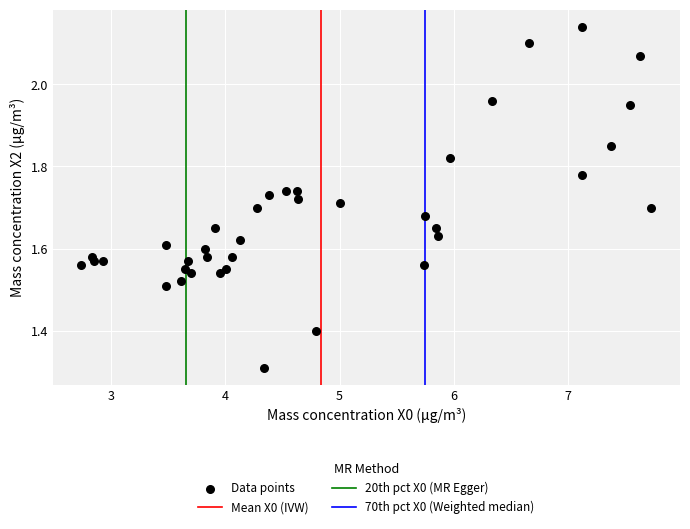

What is the range of X values (max minus min)?

5.0